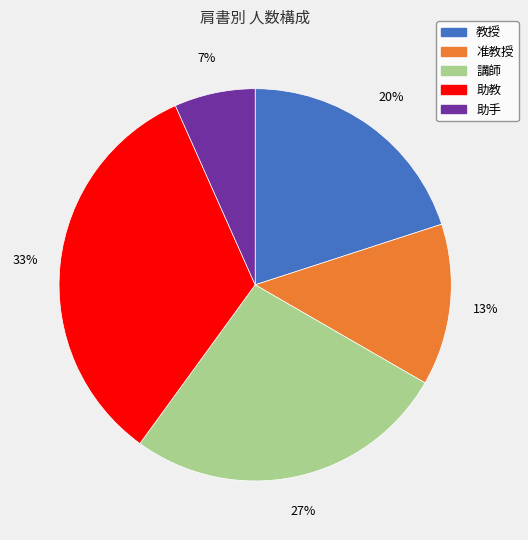

Rank the categories by value from highest to lowest.

助教, 講師, 教授, 准教授, 助手